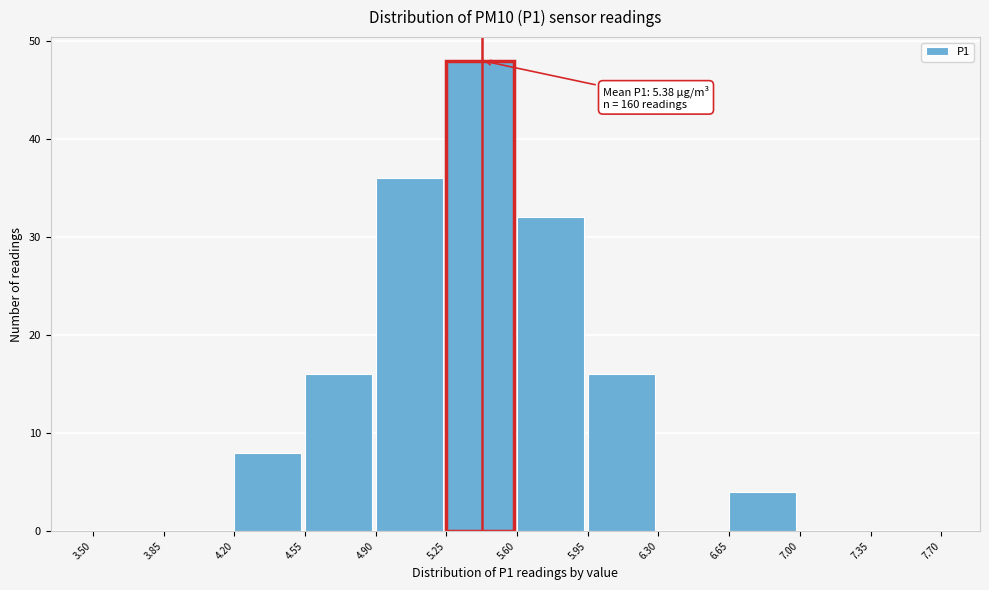

Which range on the x-axis has the tallest bar?

5.25 to 5.60